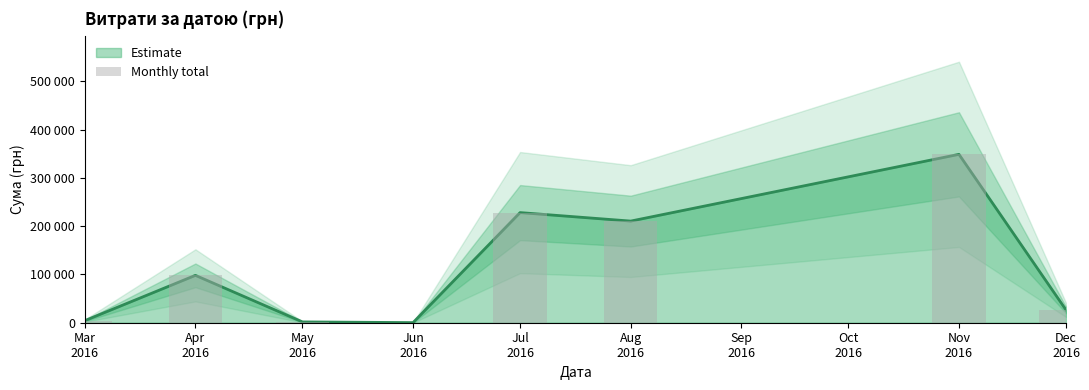

True or false: the data shows 228238.1 at Jul
2016.

True